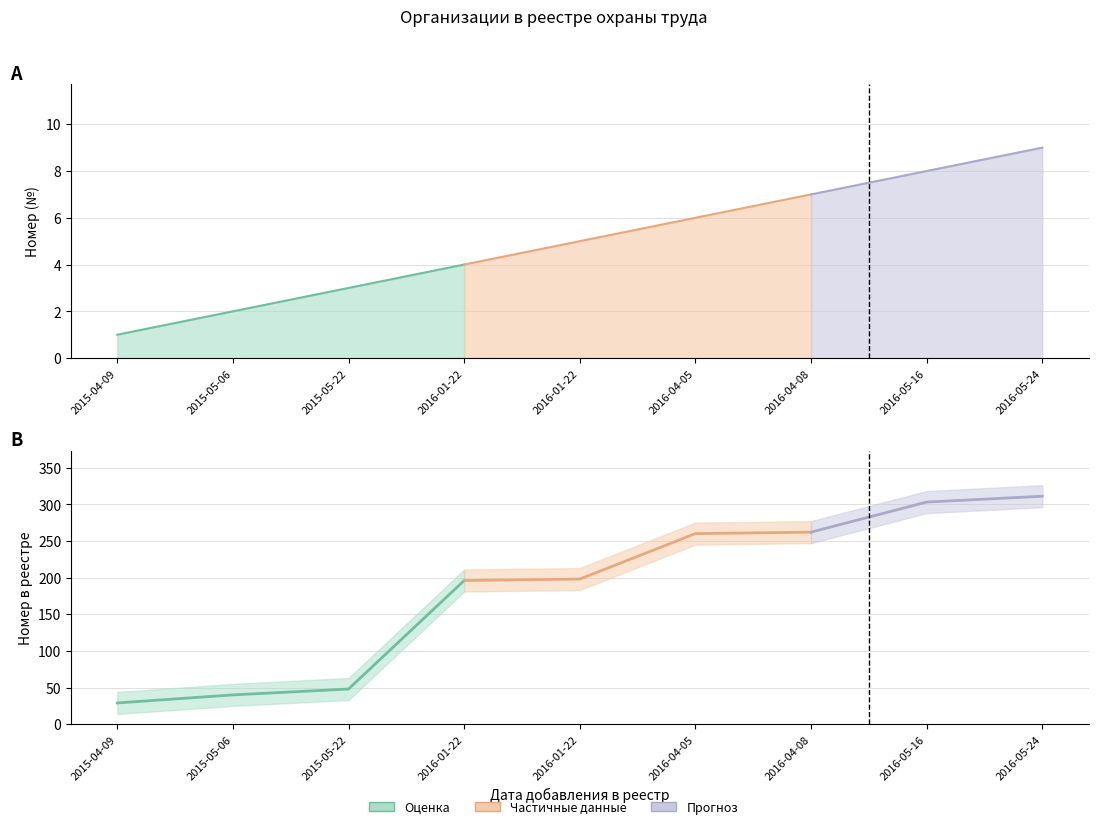

What is the sum of all Номер (№) values?

45